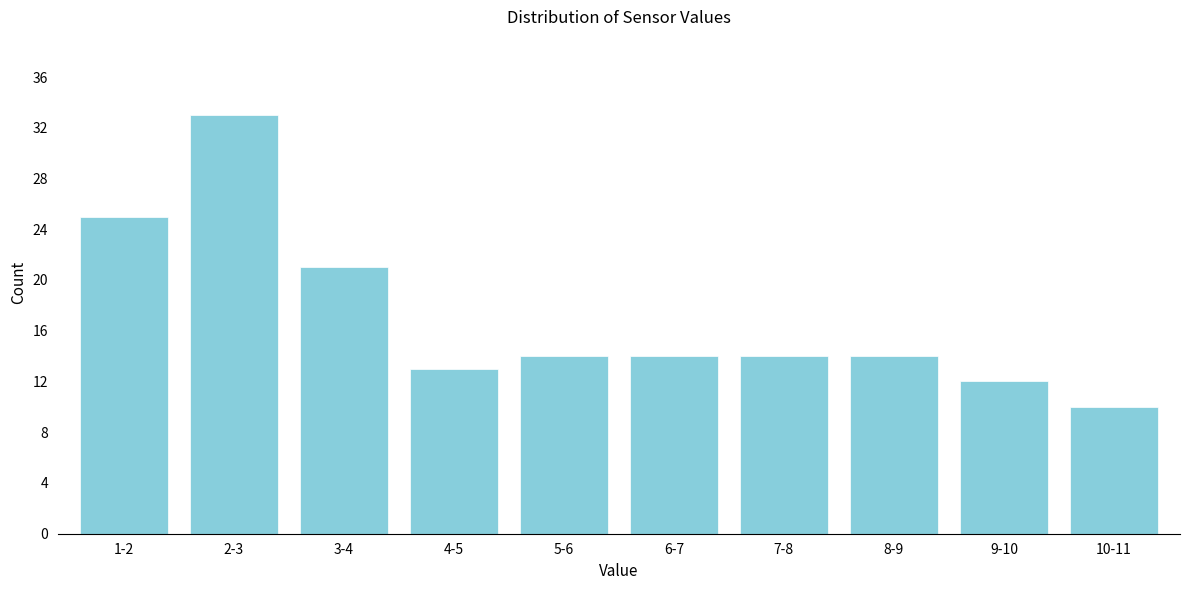

Reading left to right, list all the values displayed in this chart.

25	33	21	13	14	14	14	14	12	10